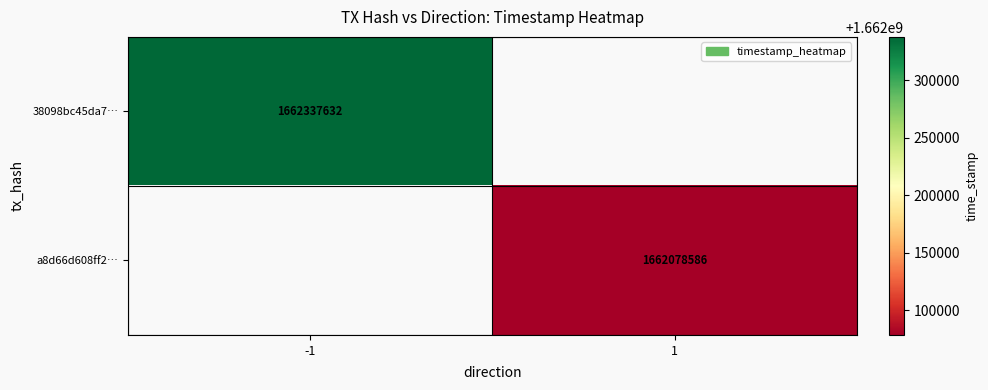

Is it true that 38098bc45da7… equals 1662337632 at -1?

True